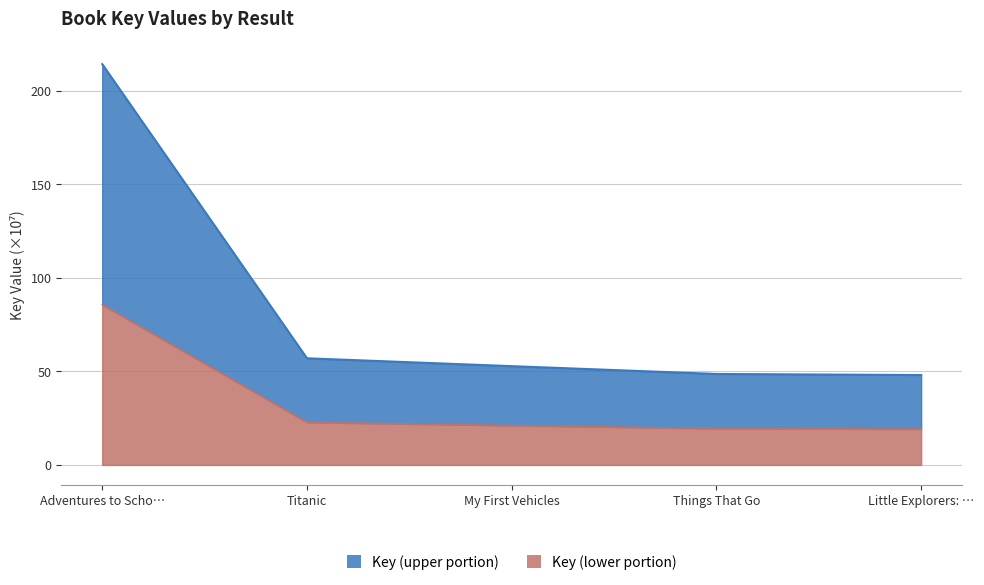

Is it true that Key (lower portion) equals 21.1 at My First Vehicles?

True